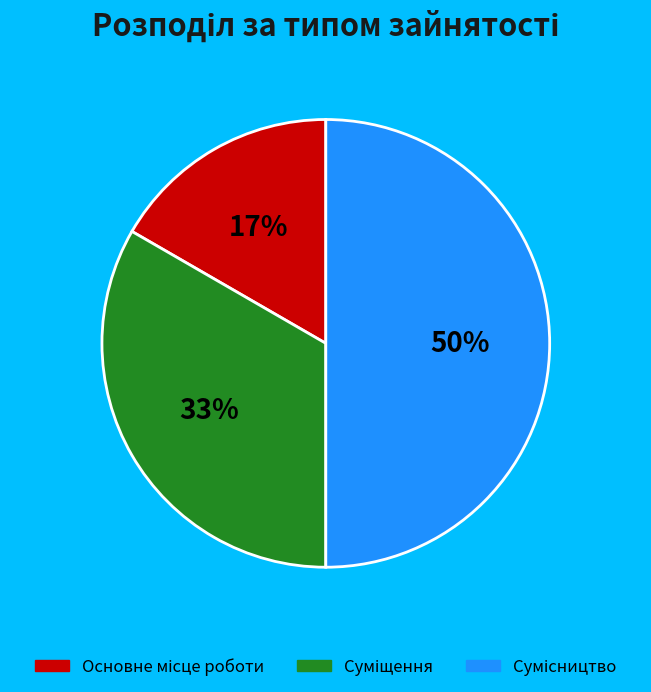

To the nearest percent, what is the difference between the largest and smallest slice percentages?

33%